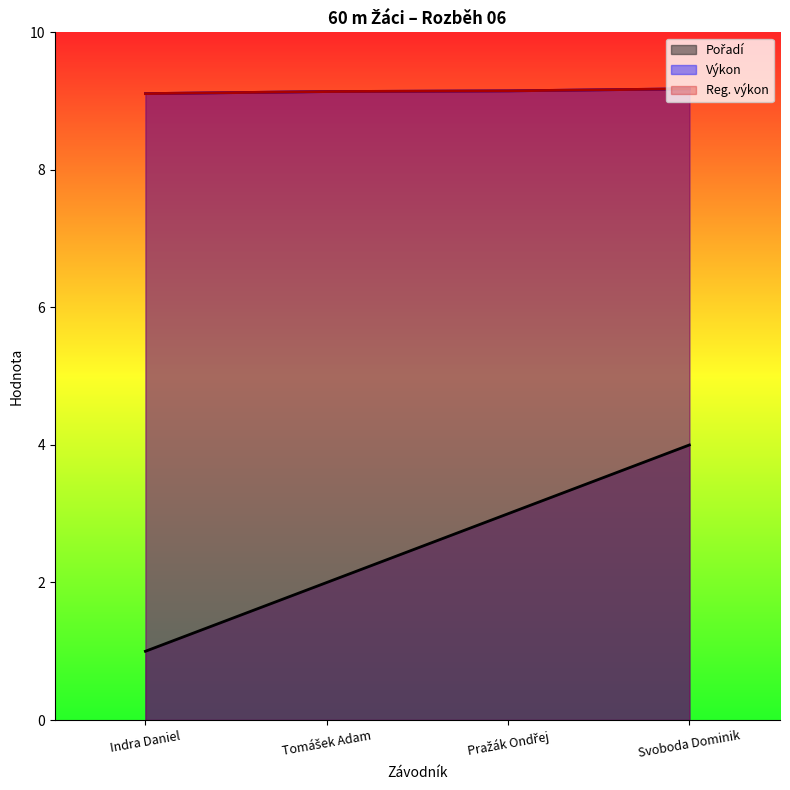

True or false: Pořadí and Výkon intersect in this chart.

False